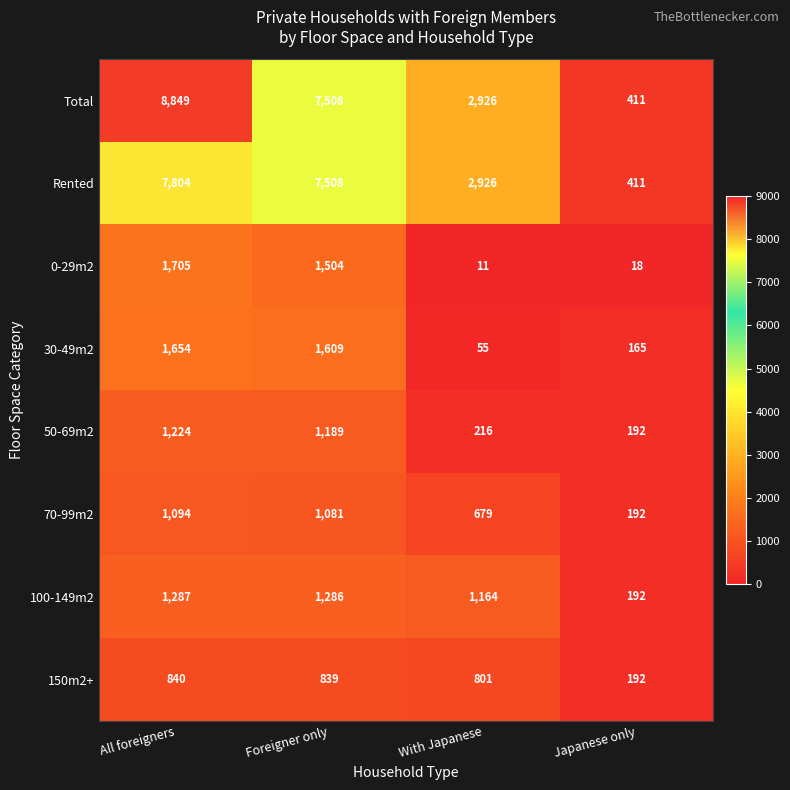

What value does the 30-49m2 series have at Foreigner only, to the nearest 50?

1600